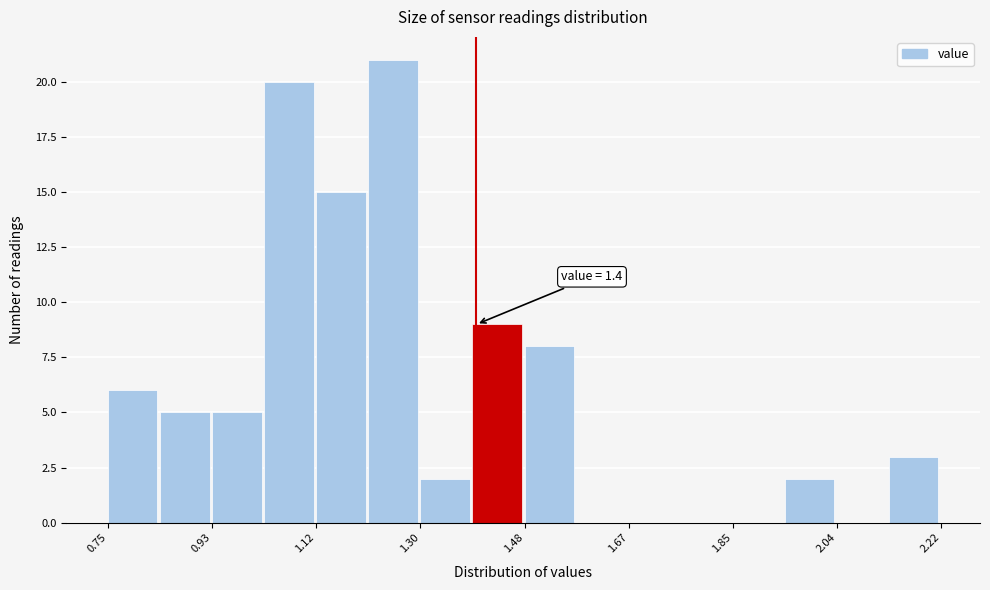

Over which range of the x-axis is the bar tallest?

1.20 to 1.30